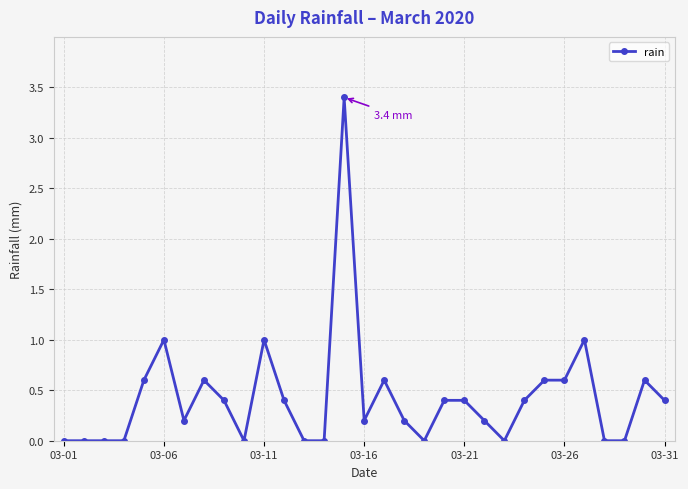

True or false: there are more than 0 points higher than both neighbors.

True